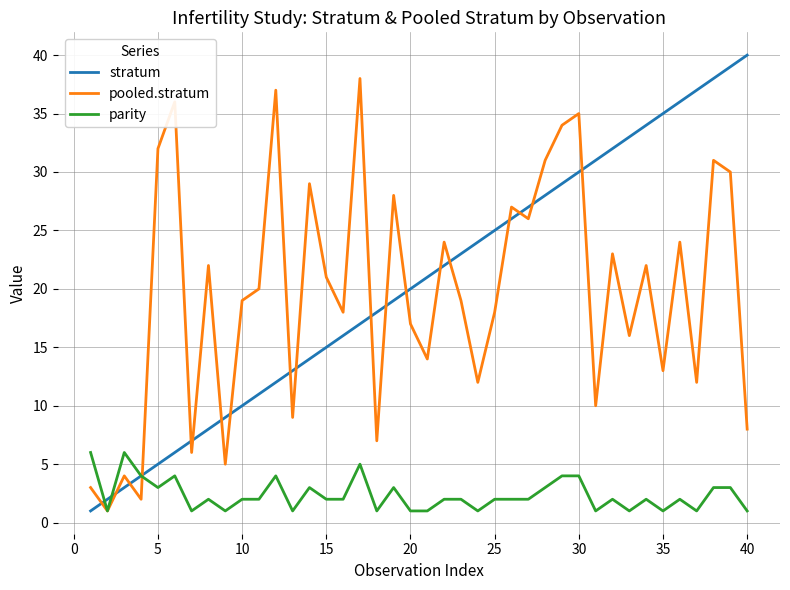

List the series in order of their peak value, highest first.

stratum, pooled.stratum, parity